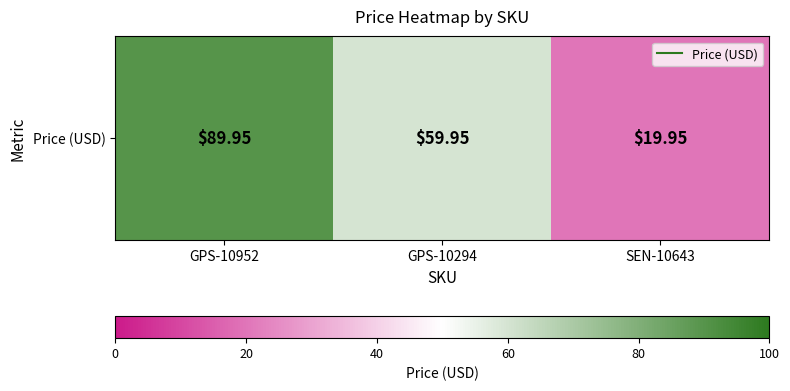

What is the difference between the values at GPS-10294 and GPS-10952?

30.0